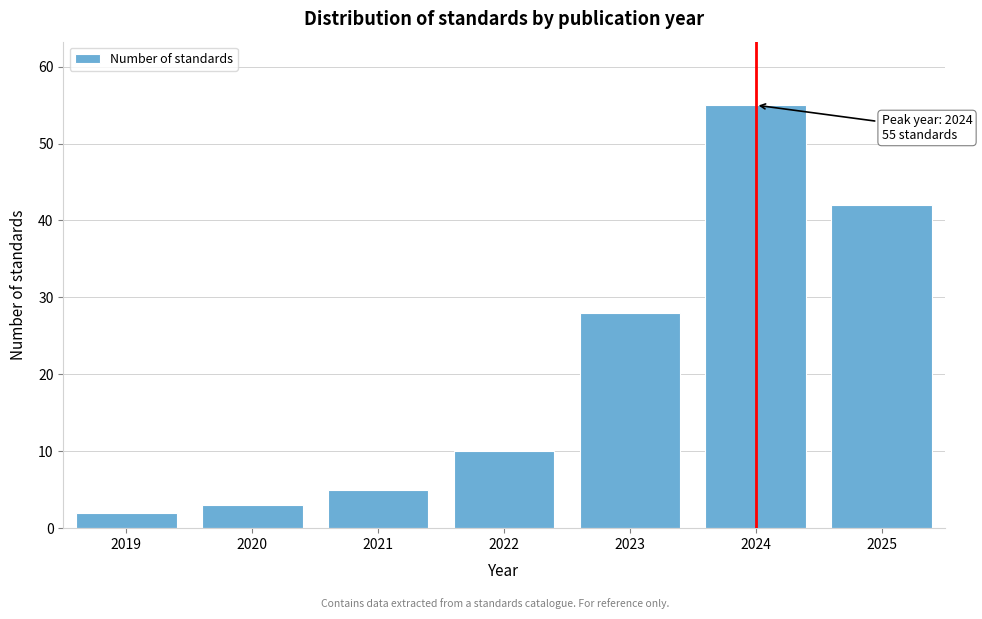

Reading left to right, transcribe all the data shown in this chart.

2	3	5	10	28	55	42